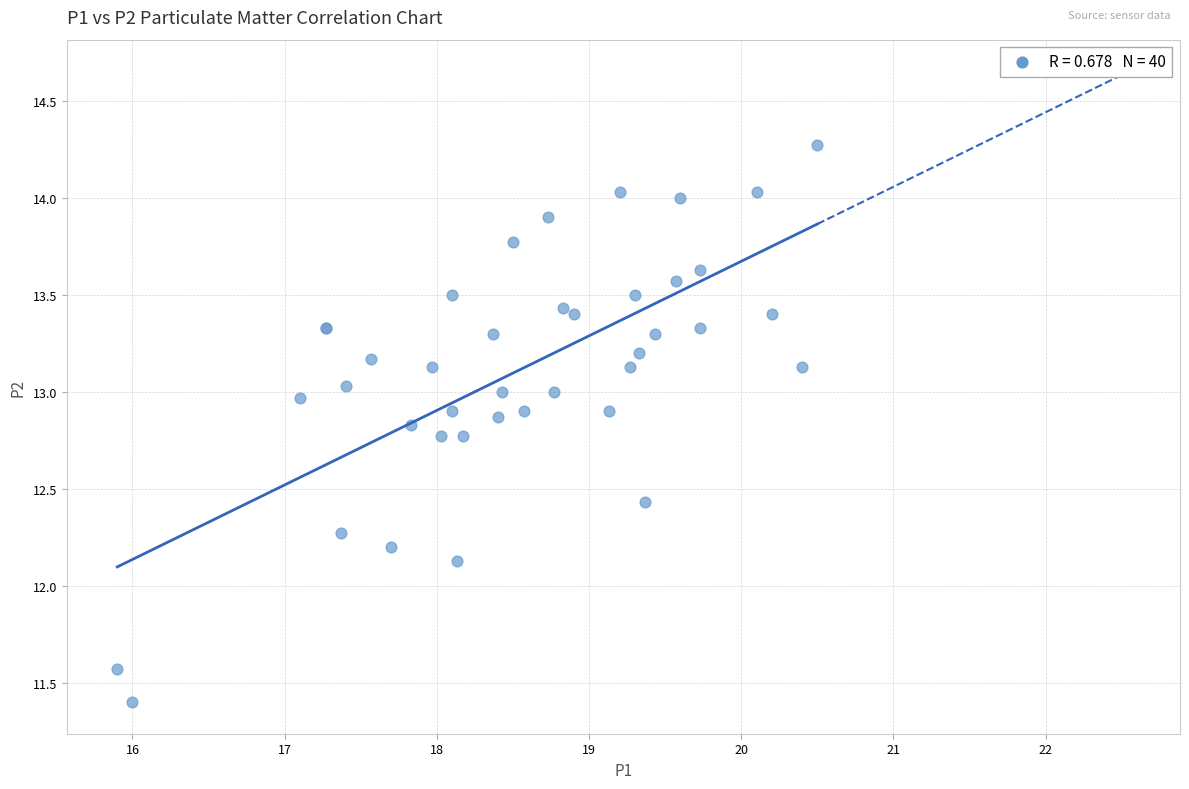

What Y value in the scatter plot is closest to 12?

12.1